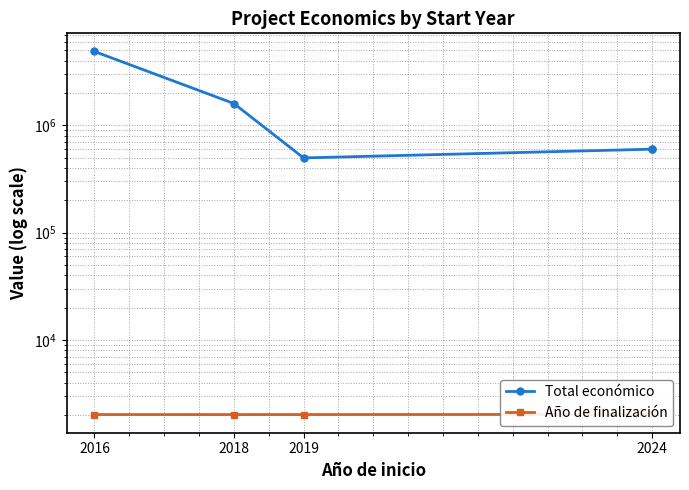

What is the maximum value shown in the chart?

4878860